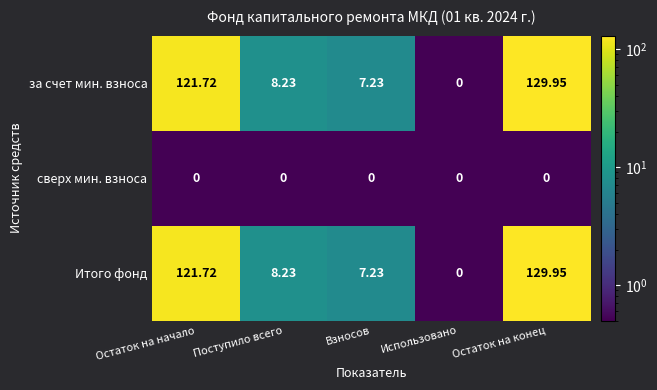

Where does the за счет мин. взноса series first go above 8?

Остаток на начало